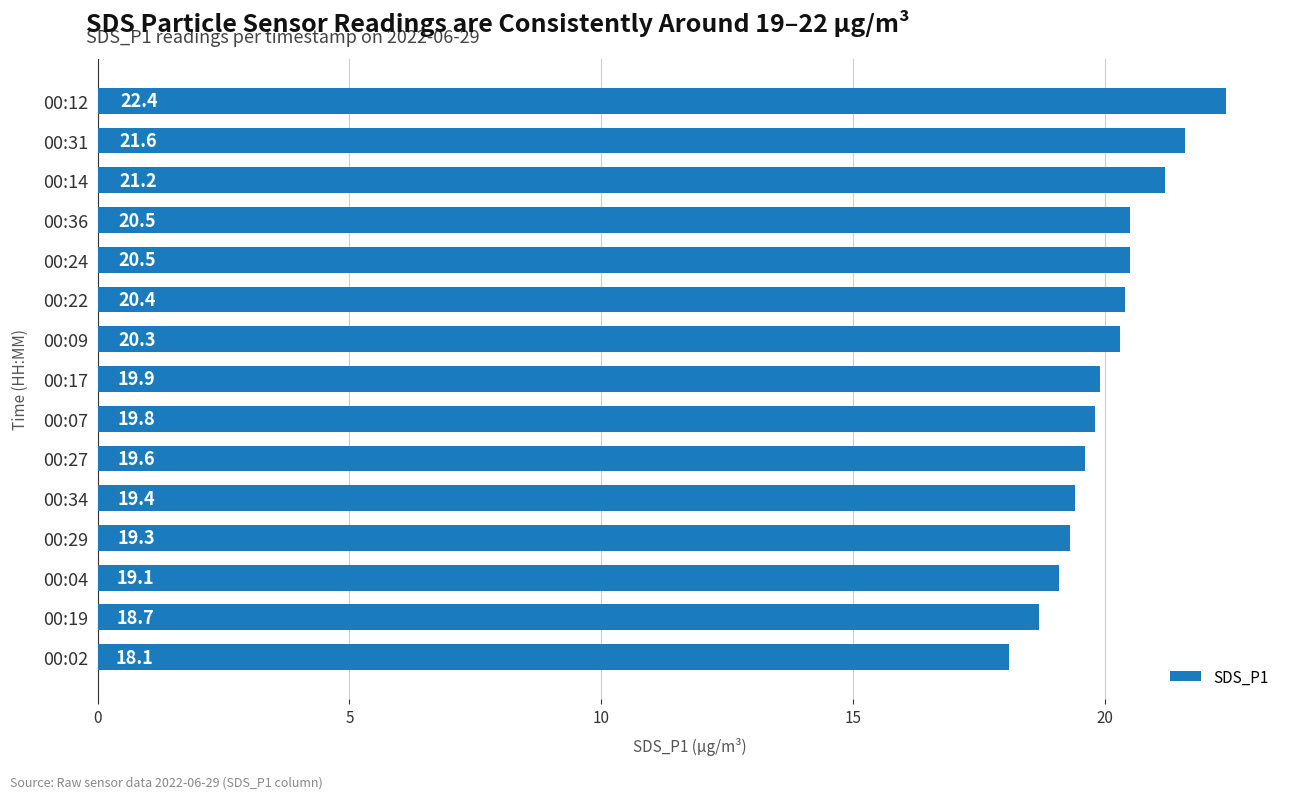

What is the sum of the values at 00:36 and 00:12?

42.9